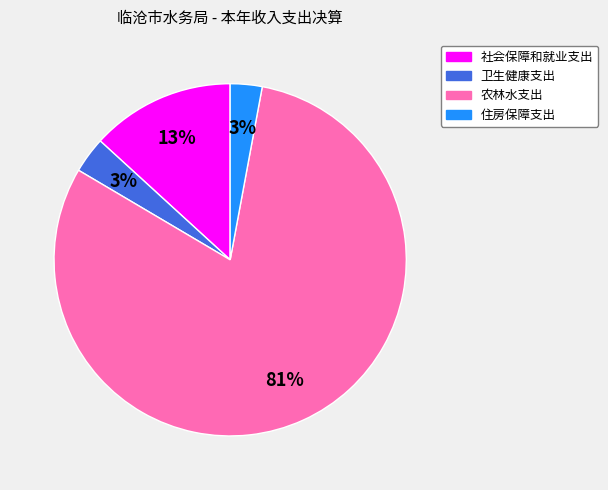

What is the ratio of the value at 住房保障支出 to the value at 社会保障和就业支出?

0.2